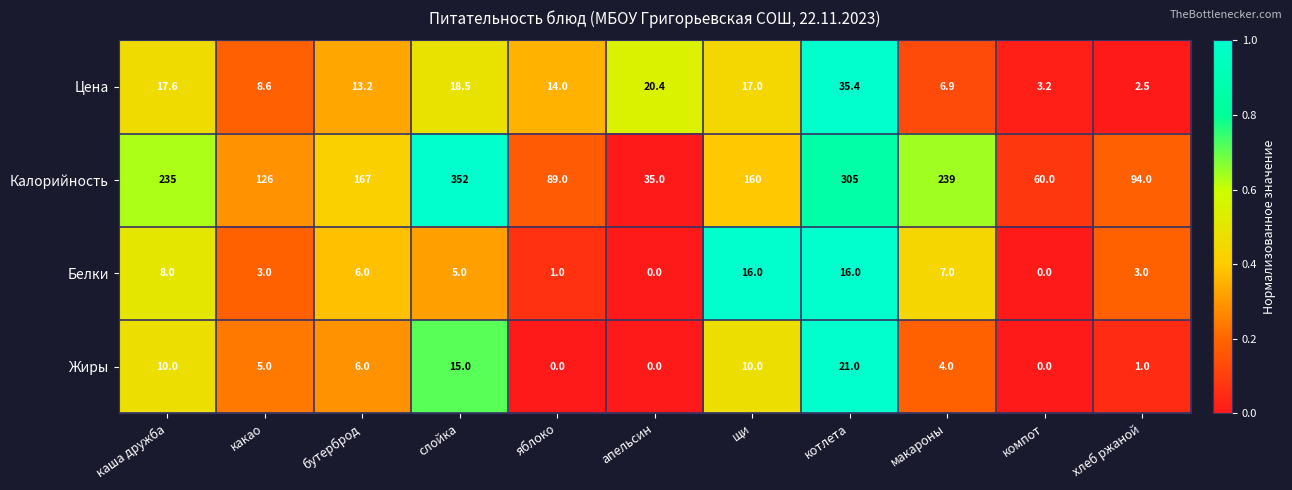

Where does the Жиры series first go above 5?

каша дружба